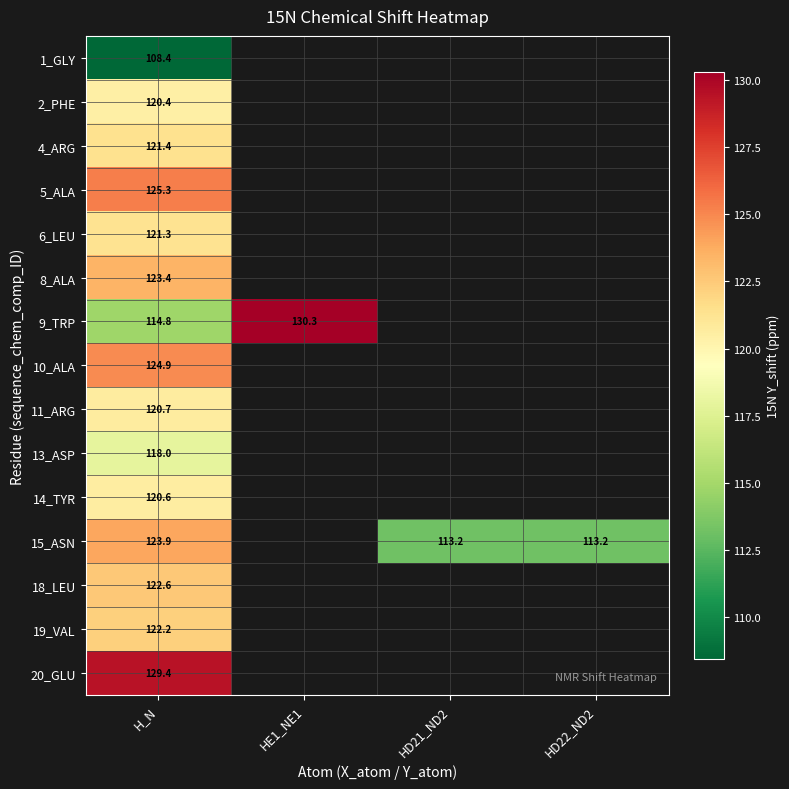

What is the spread (max minus min) of values at H_N?

21.0